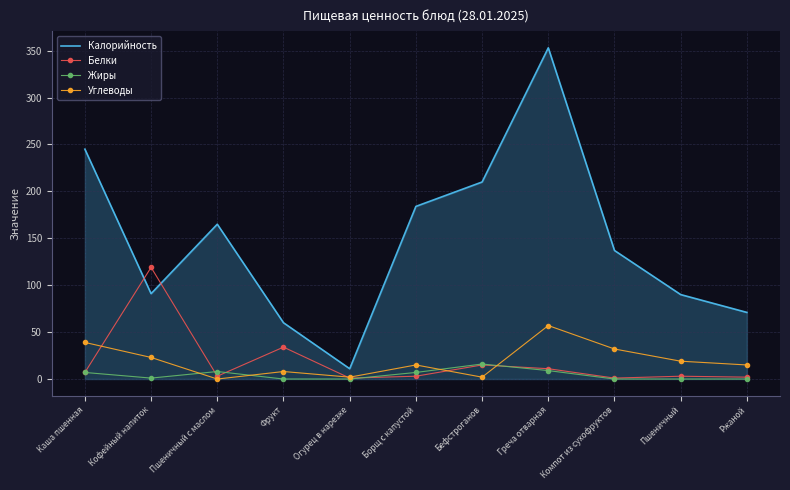

Rank the series by their maximum value, from lowest to highest.

Жиры, Углеводы, Белки, Калорийность